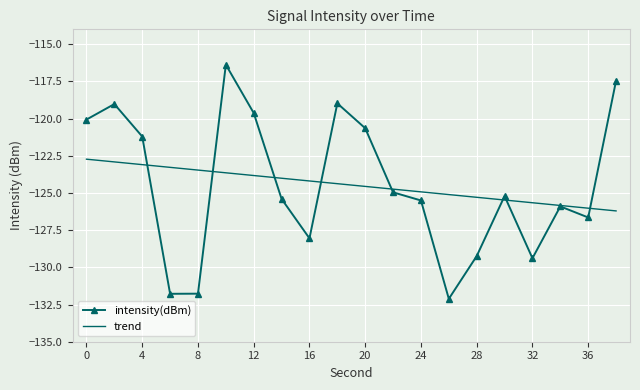

Which series has the largest range (max minus min)?

intensity(dBm)